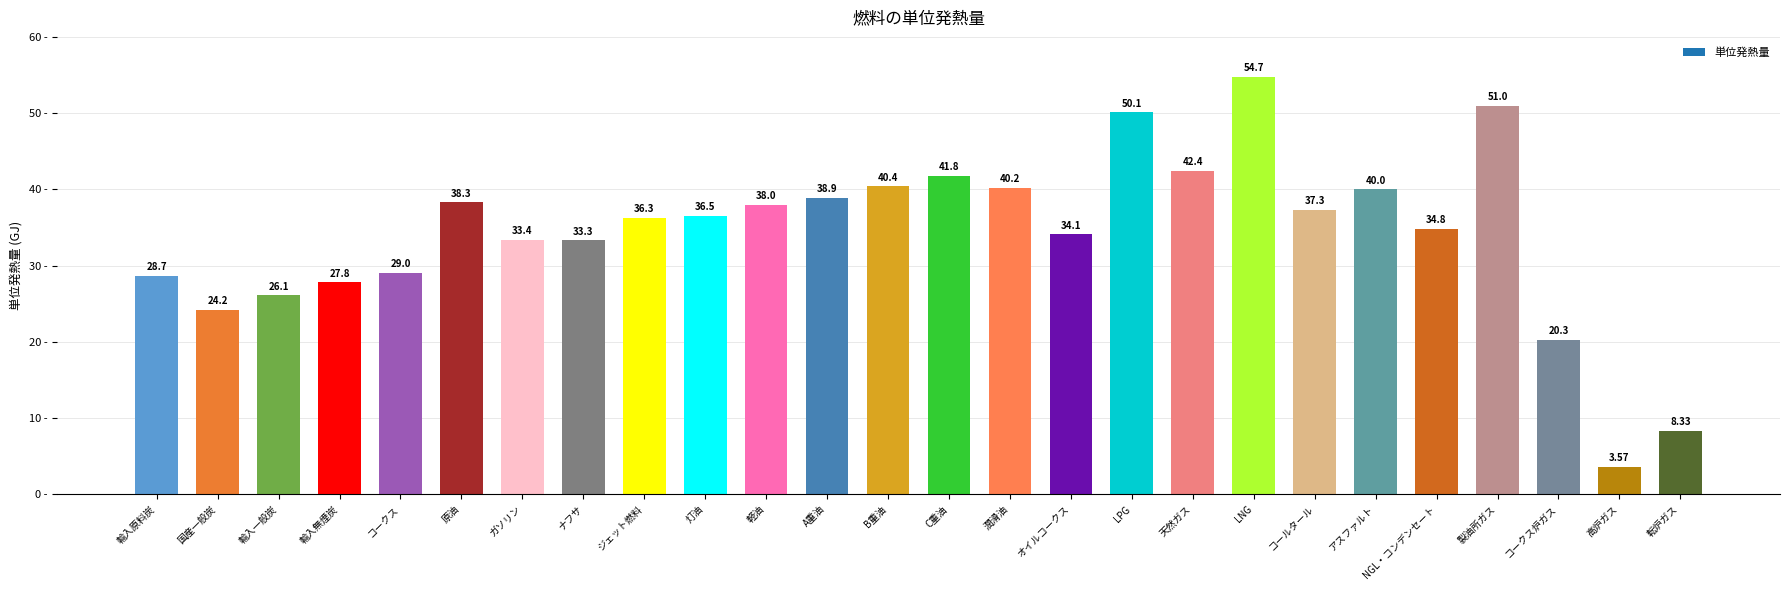

The value at C重油 is 41.8. True or false?

True